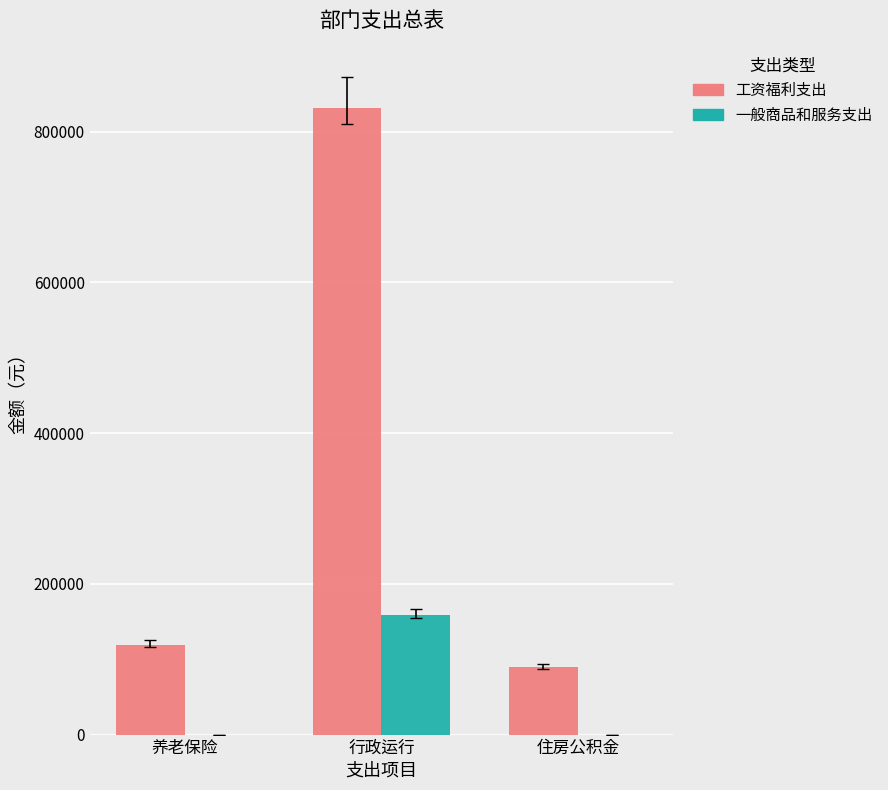

What is the average value of the 一般商品和服务支出 series?

52933.3